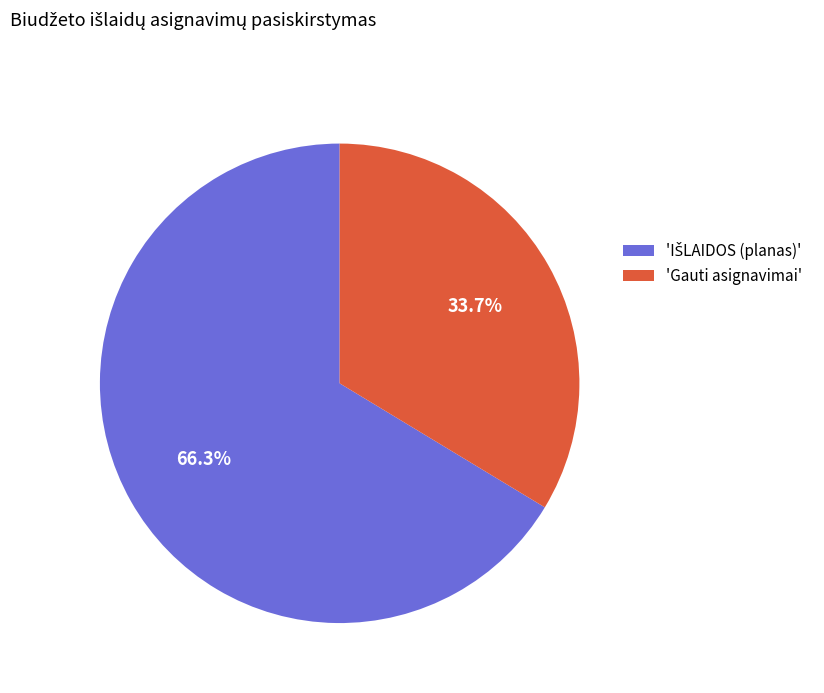

How much of the chart is everything except 'Gauti asignavimai'?

66.3%